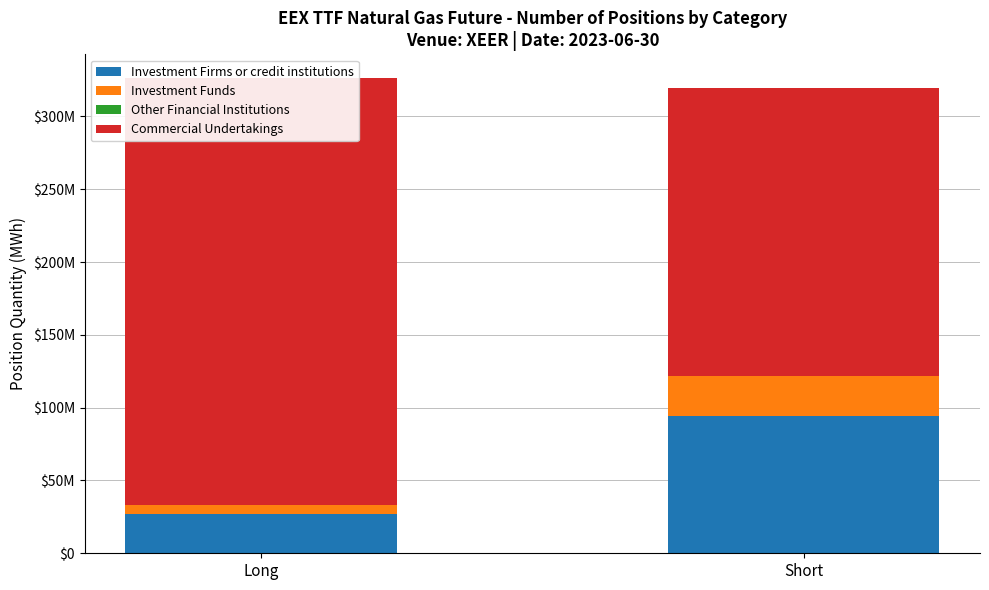

What is the label of the 2nd bar from the right?

Long